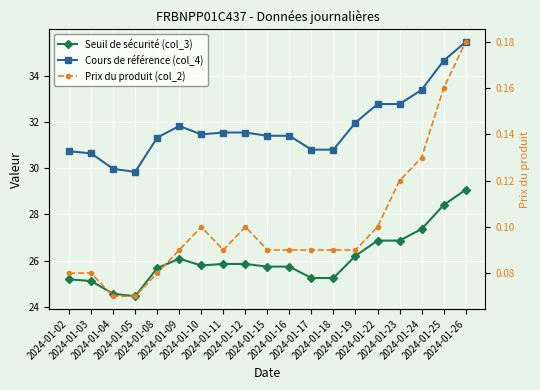

Reading left to right, list all the values displayed in this chart.

Seuil de sécurité (col_3): 25.2	25.1	24.6	24.5	25.7	26.1	25.8	25.9	25.9	25.7	25.7	25.3	25.3	26.2	26.9	26.9	27.4	28.4	29.1
Cours de référence (col_4): 30.7	30.6	30.0	29.8	31.3	31.8	31.5	31.5	31.5	31.4	31.4	30.8	30.8	32.0	32.8	32.8	33.4	34.6	35.5
Prix du produit (col_2): 0.1	0.1	0.1	0.1	0.1	0.1	0.1	0.1	0.1	0.1	0.1	0.1	0.1	0.1	0.1	0.1	0.1	0.2	0.2